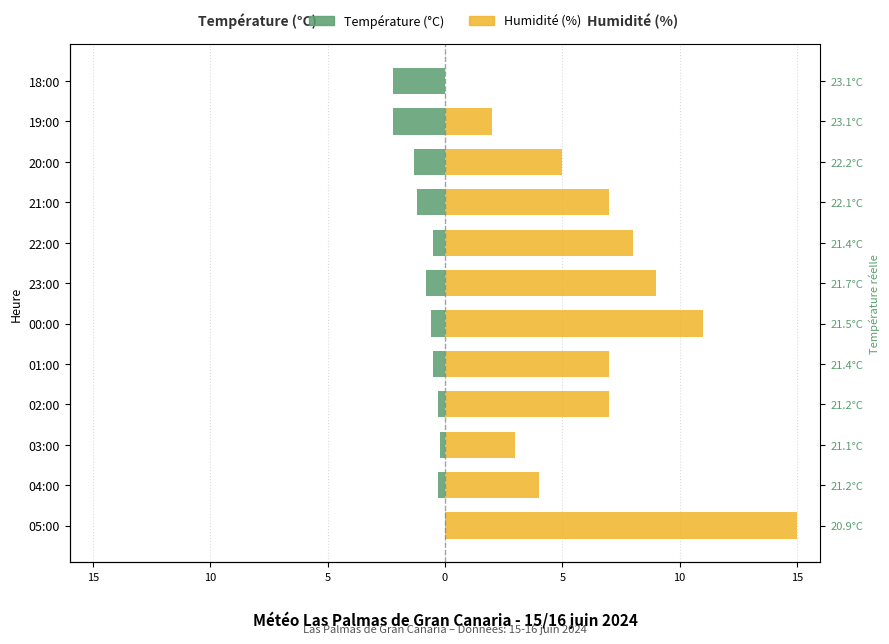

What is the greatest value displayed?

15.0